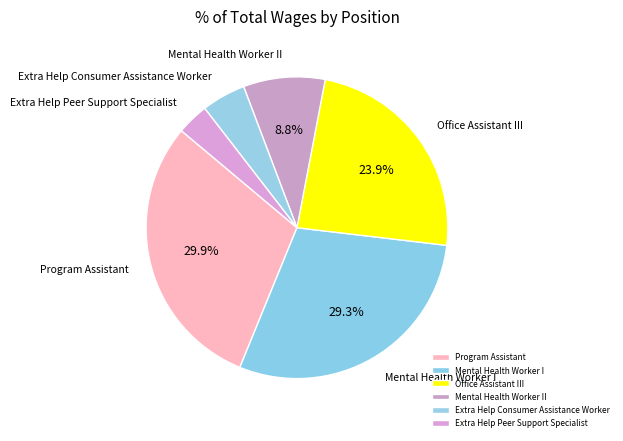

To the nearest percent, what is the combined percentage of Mental Health Worker I and Program Assistant?

59%